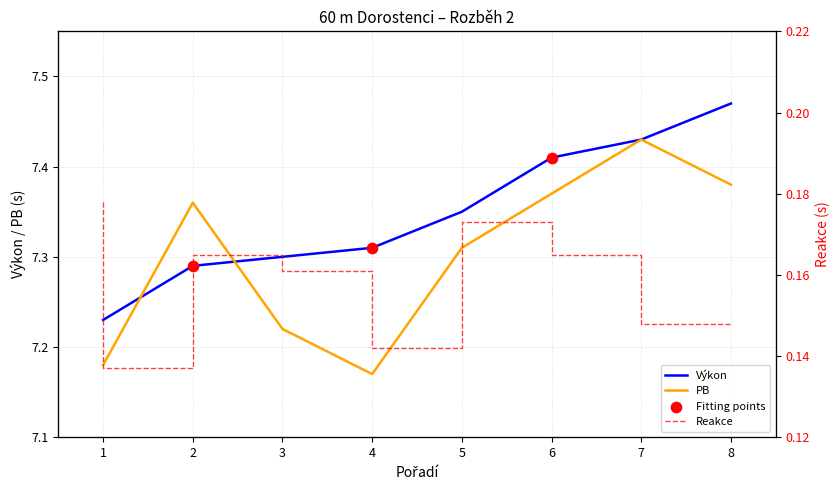

At how many categories does at least one series exceed 3?

8